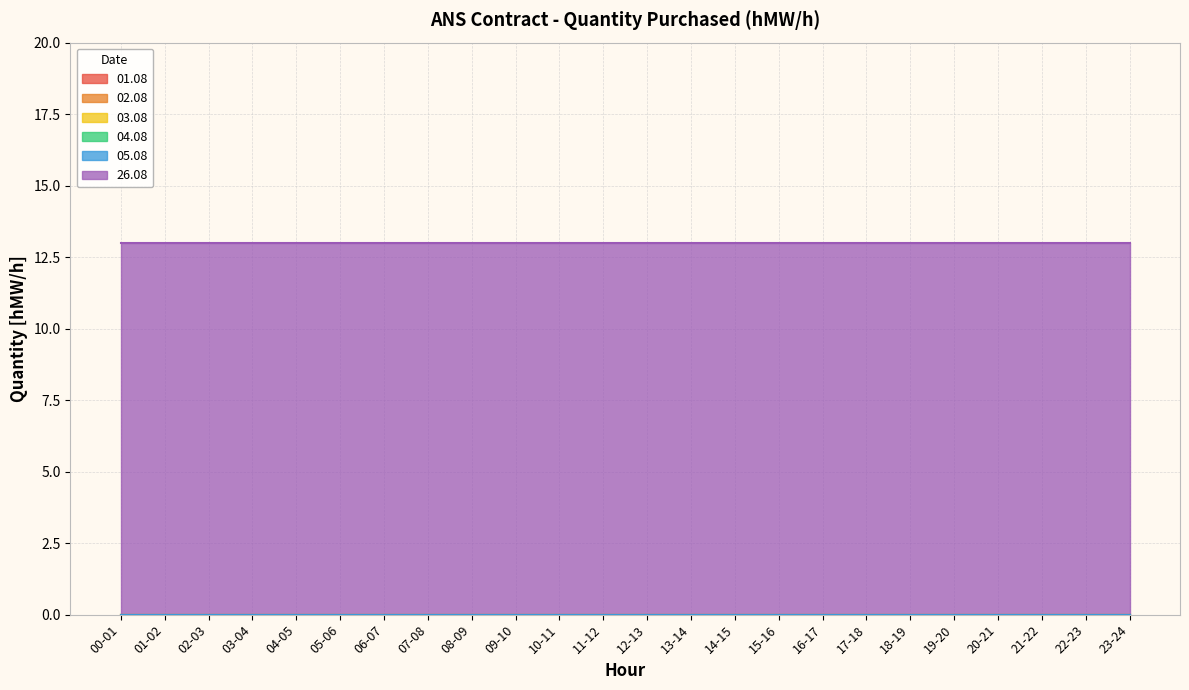

Which category has the lowest value across all series?

00-01